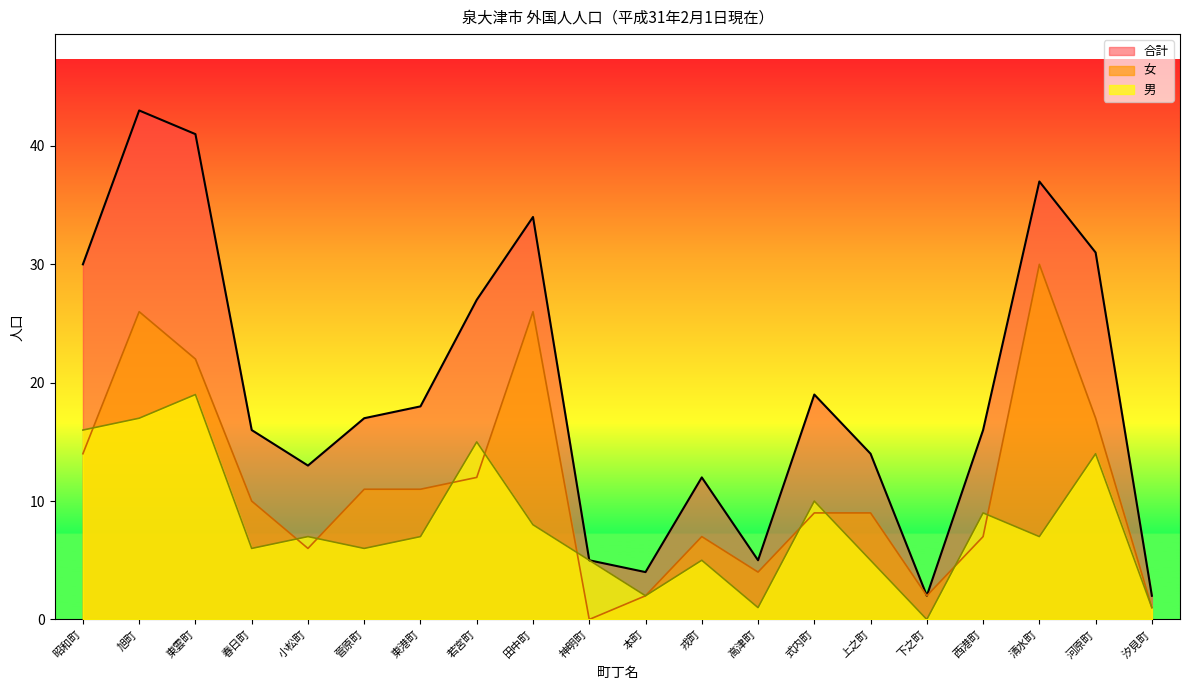

What is the difference between the second highest and minimum values in the 女 series?

26